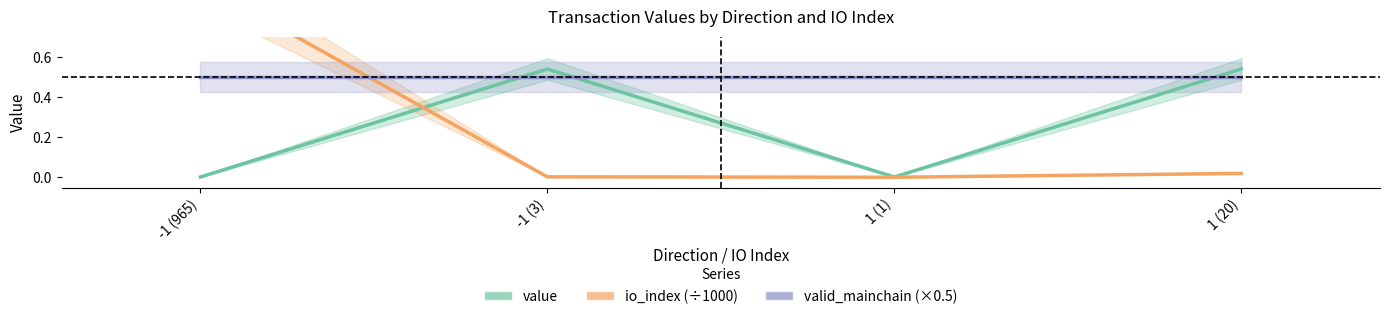

In io_index (÷1000), how many points are lower than both neighbors (excluding endpoints)?

1